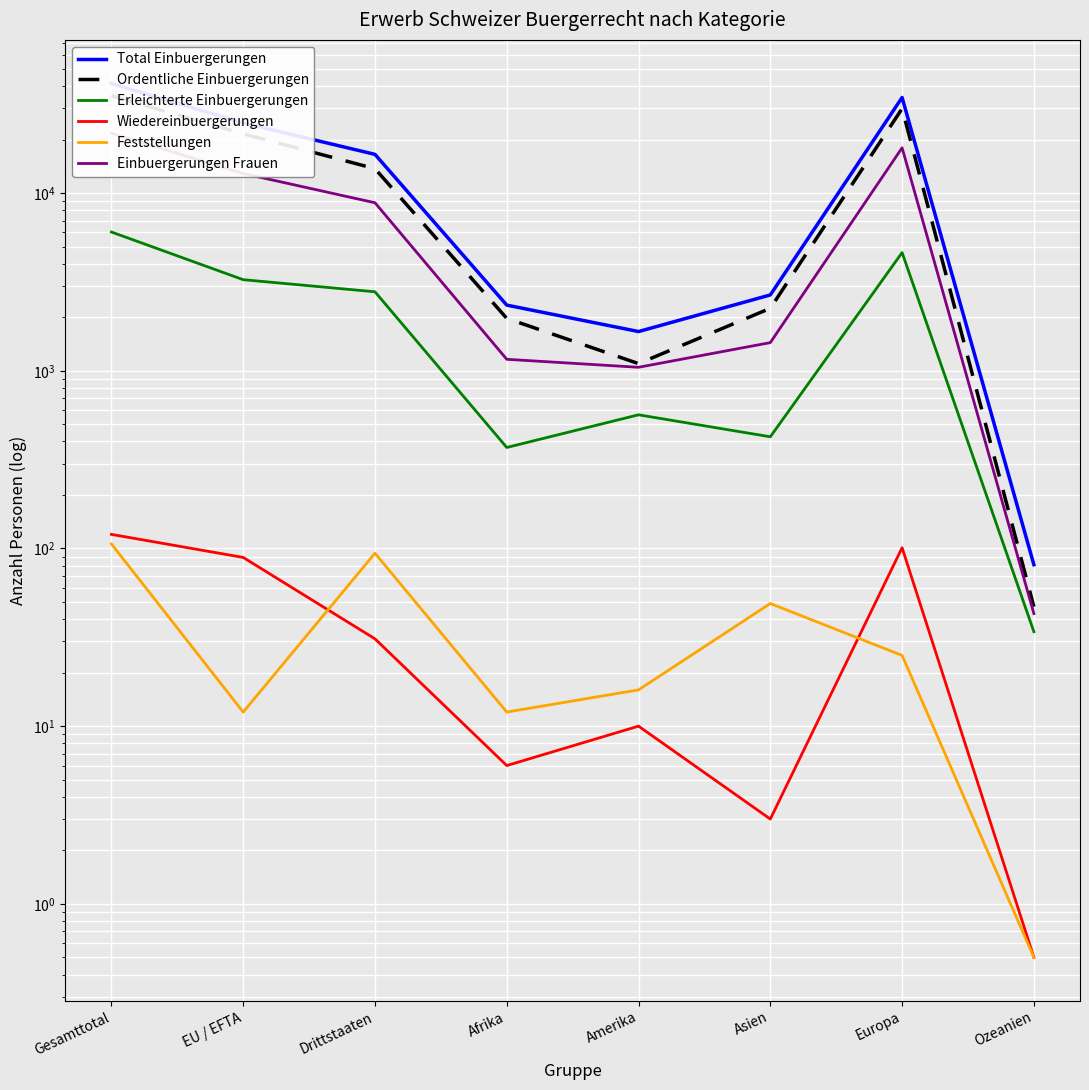

Reading left to right, what are all the values shown in this chart?

Total Einbuergerungen: 41319.0	24809.0	16510.0	2341.0	1662.0	2671.0	34503.0	81.0
Ordentliche Einbuergerungen: 35267.0	21549.0	13718.0	1971.0	1097.0	2246.0	29873.0	47.0
Erleichterte Einbuergerungen: 6037.0	3255.0	2782.0	370.0	565.0	425.0	4625.0	34.0
Wiedereinbuergerungen: 120.0	89.0	31.0	6.0	10.0	3.0	101.0	0.5
Feststellungen: 106.0	12.0	94.0	12.0	16.0	49.0	25.0	0.5
Einbuergerungen Frauen: 21700.0	12880.0	8820.0	1160.0	1046.0	1440.0	17981.0	43.0